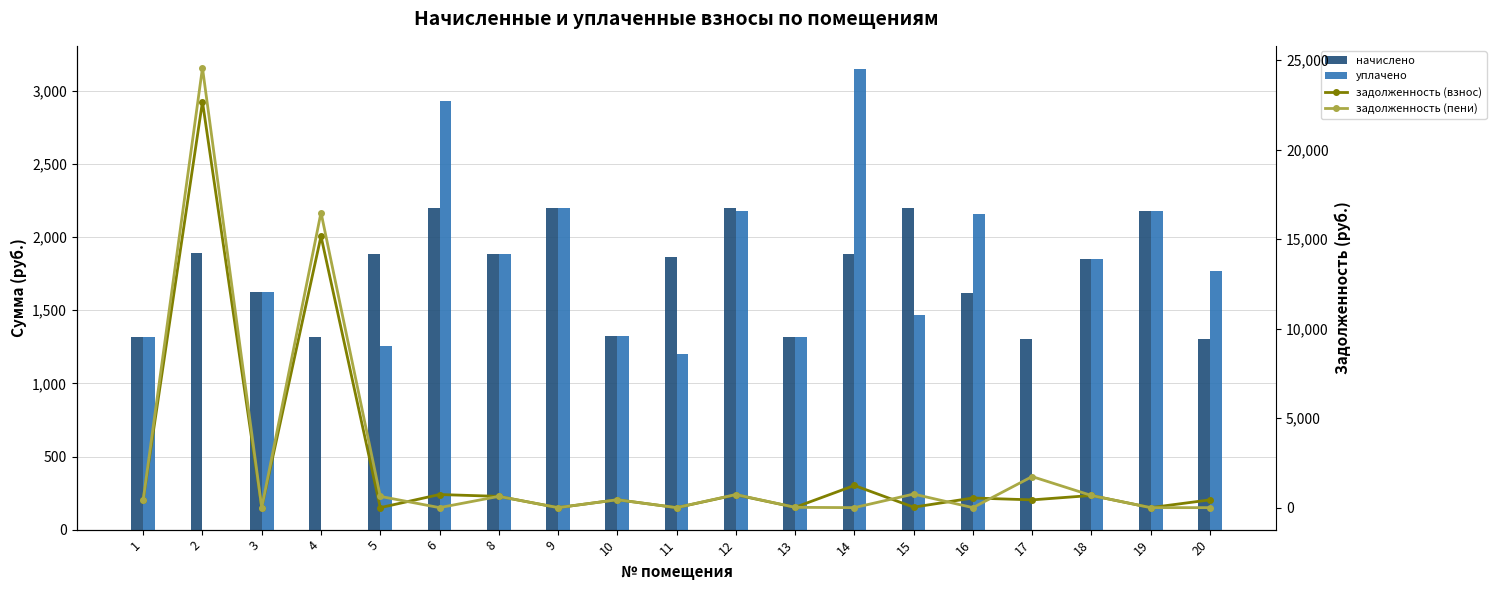

How many series are shown in this chart?

4